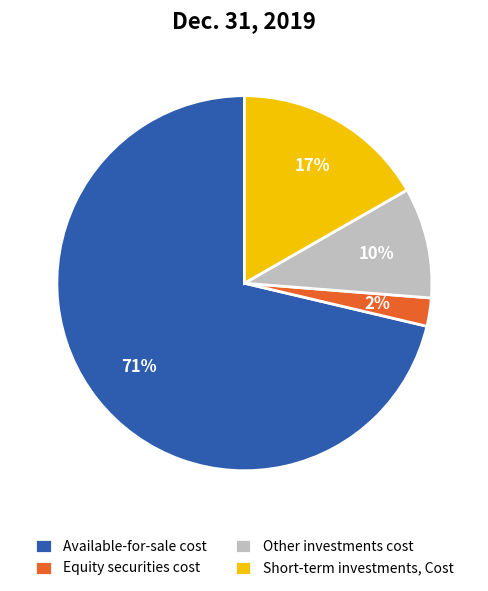

Which slice represents more than half of the pie?

Available-for-sale cost